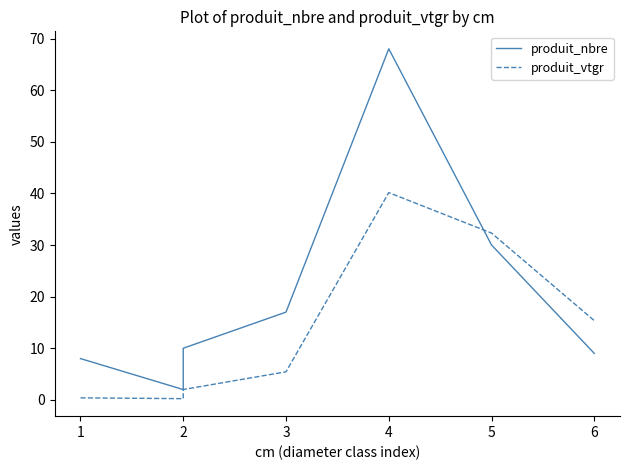

List the series in order of their overall mean, lowest first.

produit_vtgr, produit_nbre